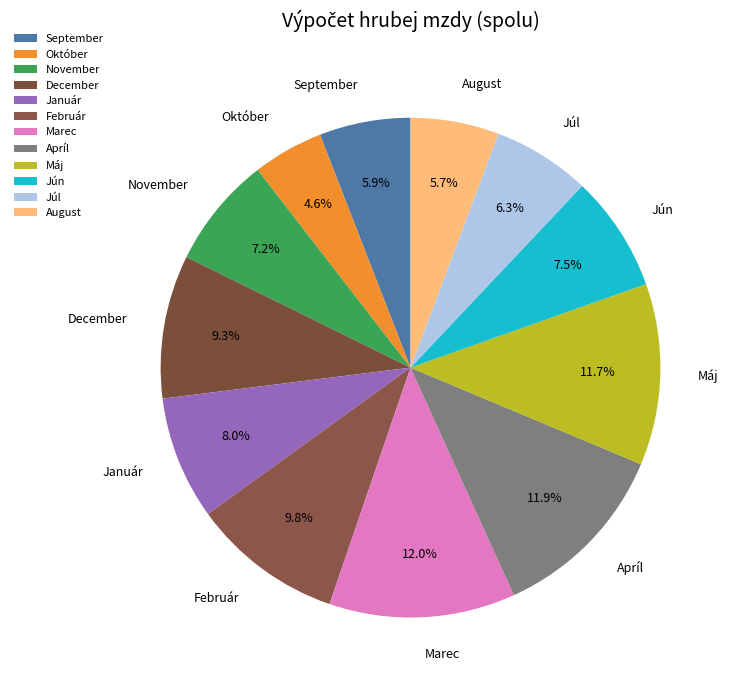

What is the smallest slice in the pie chart?

Október